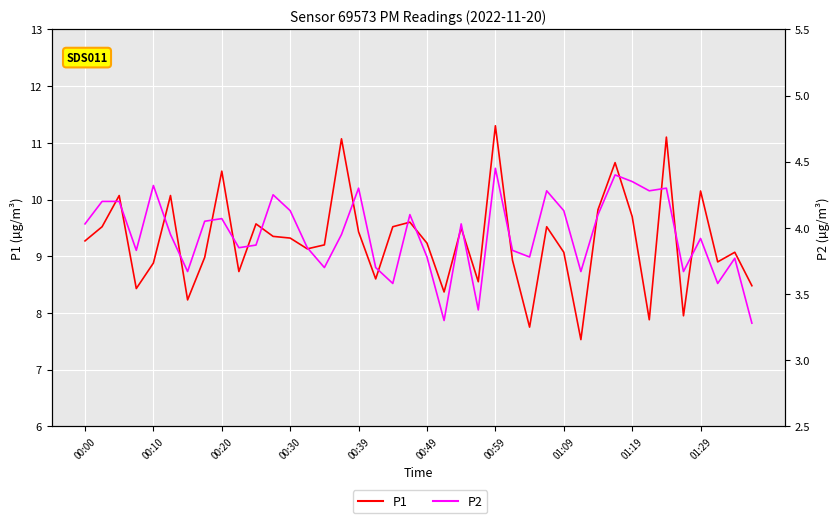

What is the difference between the second highest and minimum values in the P1 series?

3.6